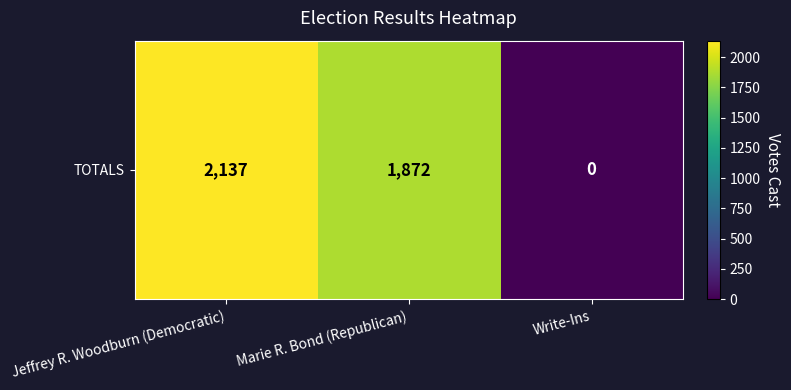

Rank the categories by value from lowest to highest.

Write-Ins, Marie R. Bond (Republican), Jeffrey R. Woodburn (Democratic)